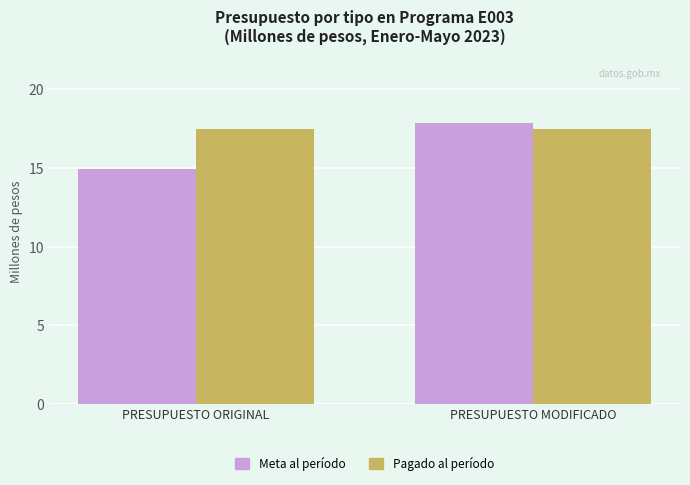

Reading left to right, extract all data points from this chart.

Meta al período: PRESUPUESTO ORIGINAL=14.9	PRESUPUESTO MODIFICADO=17.9
Pagado al período: PRESUPUESTO ORIGINAL=17.5	PRESUPUESTO MODIFICADO=17.5